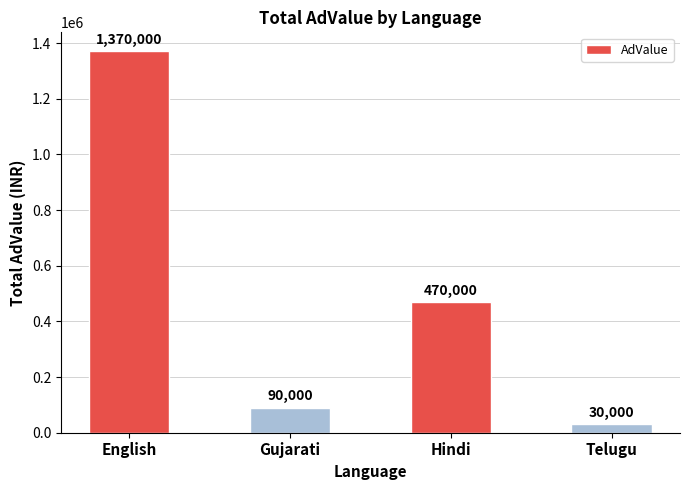

Which has a higher value, Hindi or Telugu?

Hindi